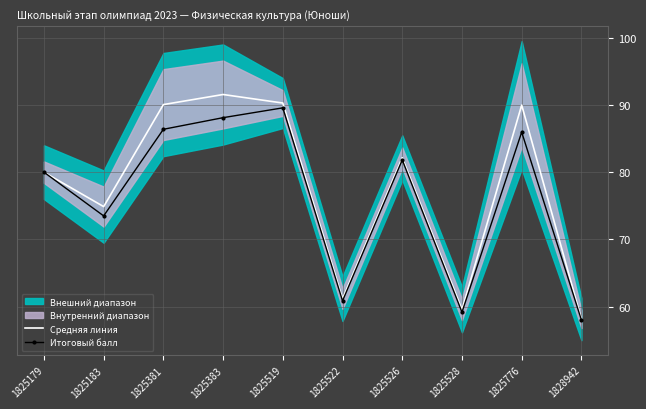

Which has a higher value, 1825776 or 1825522?

1825776